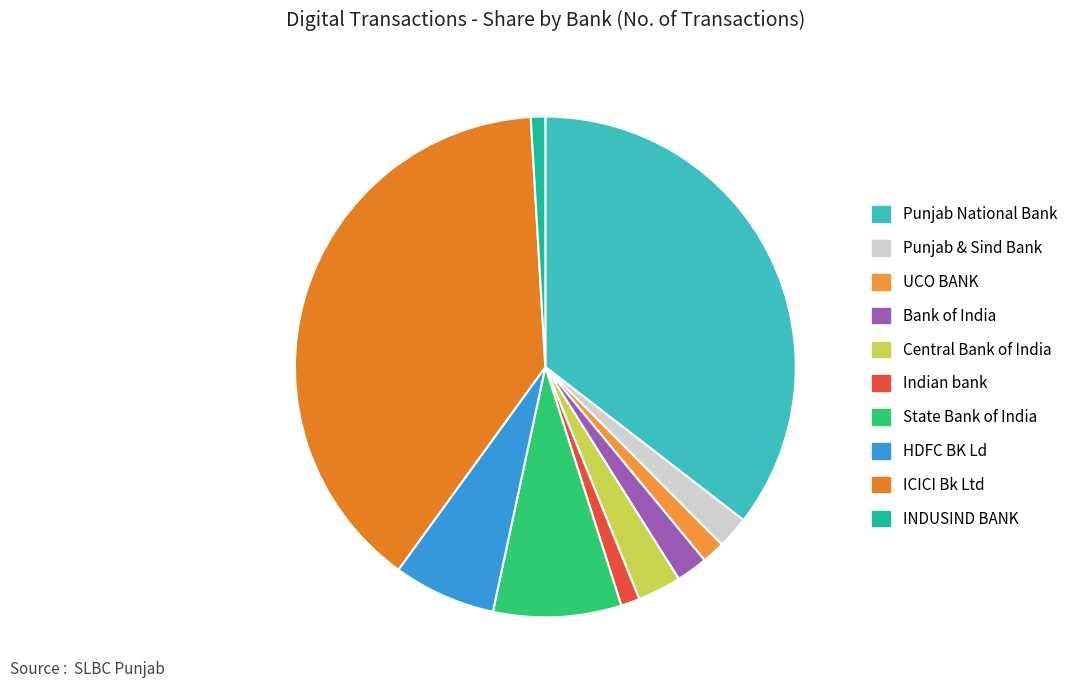

The ICICI Bk Ltd slice represents 39% of the pie. True or false?

True